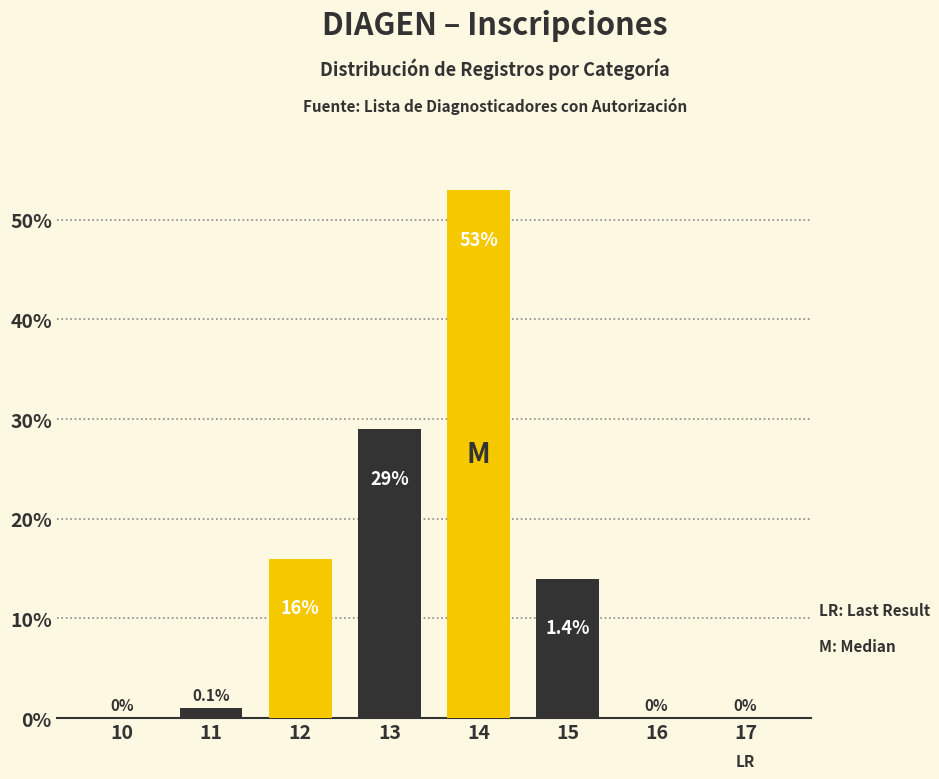

Reading left to right, transcribe all the data shown in this chart.

10=0	11=1	12=16	13=29	14=53	15=14	16=0	17=0